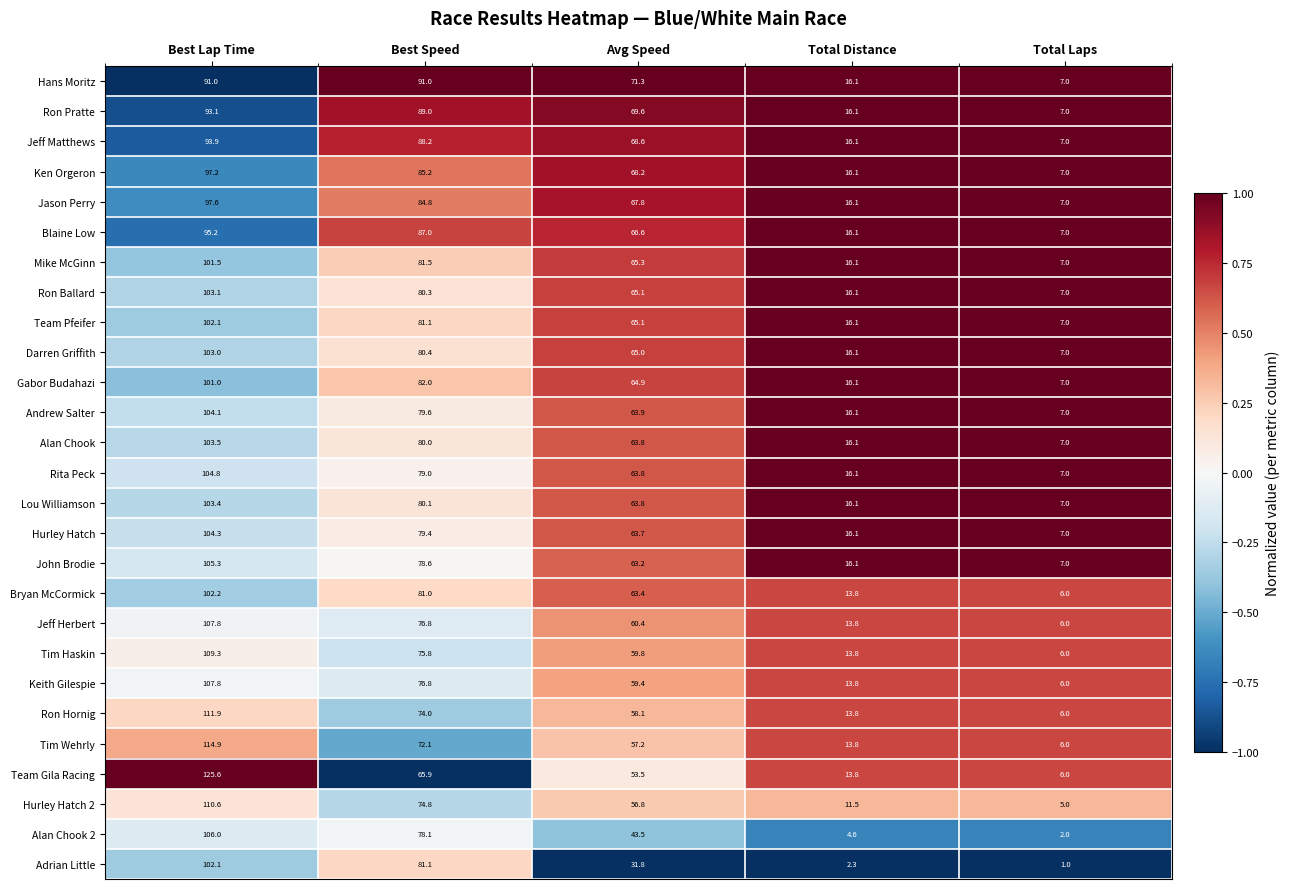

Which label corresponds to the largest value in the chart?

Best Lap Time